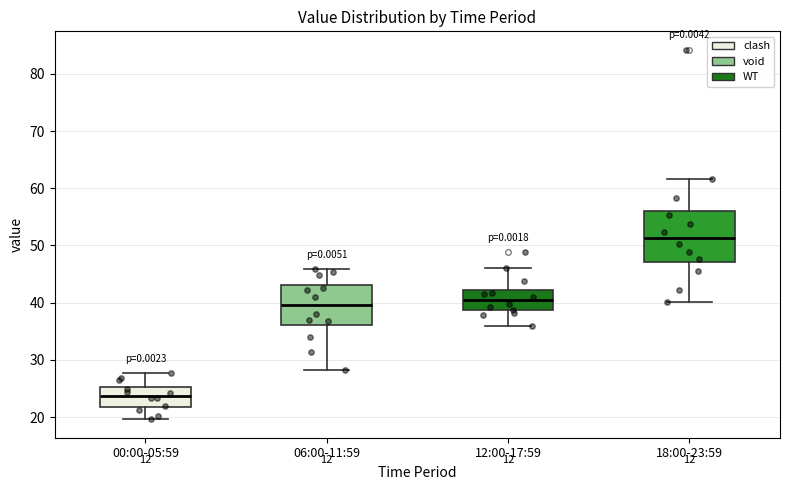

Reading left to right, transcribe this box plot: for each box, give where its median line is, the range the box spans, and where its two whiskers end, as read against the y-axis. The values are not printed on the chart, so give them approximately, as read against the axis.

00:00-05:59: median 24, box 22 to 25, whiskers 20 to 28
06:00-11:59: median 40, box 36 to 43, whiskers 28 to 46
12:00-17:59: median 40, box 39 to 42, whiskers 36 to 46
18:00-23:59: median 51, box 47 to 56, whiskers 40 to 62